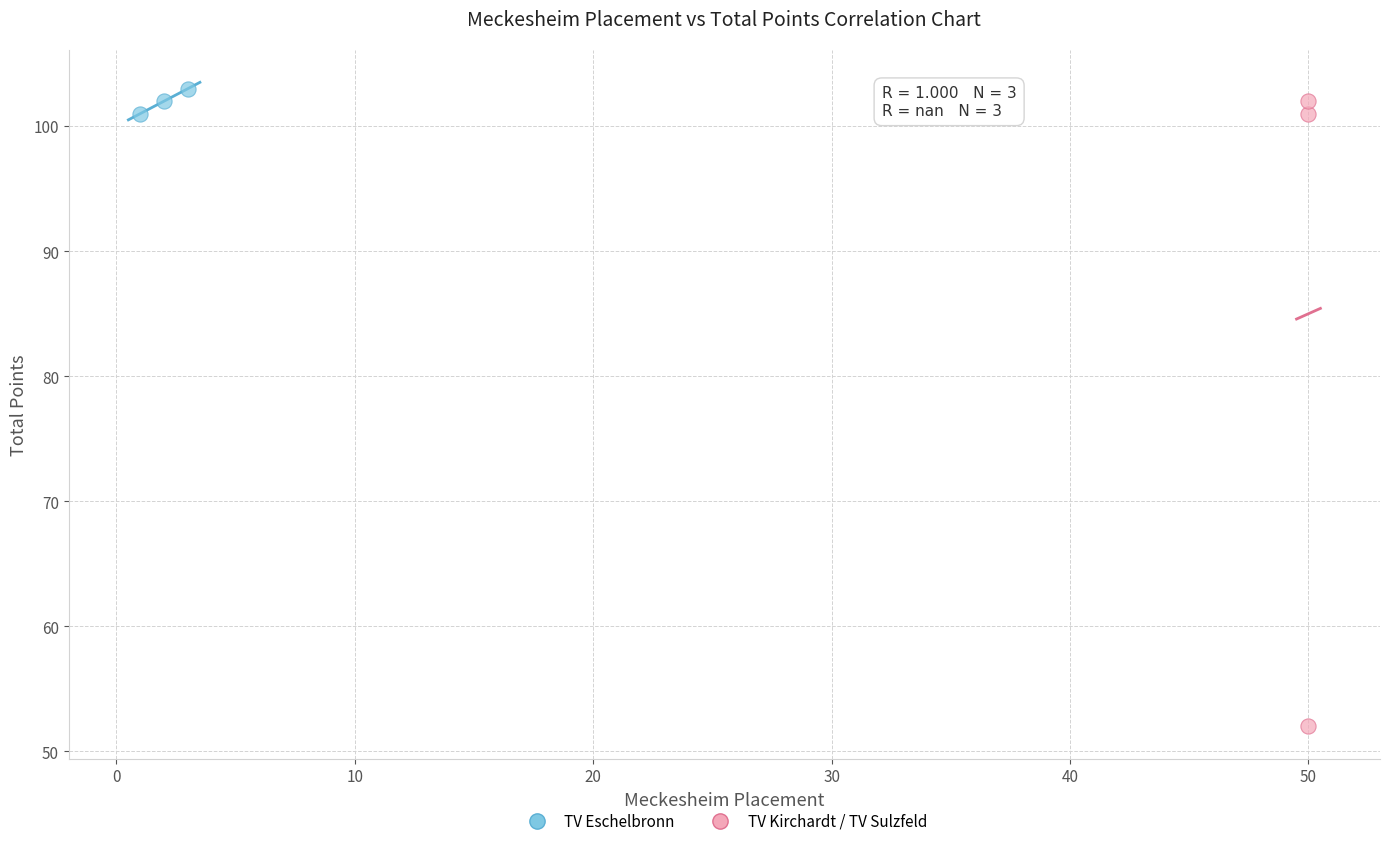

Which series has the largest Y range (max minus min)?

TV Kirchardt / TV Sulzfeld